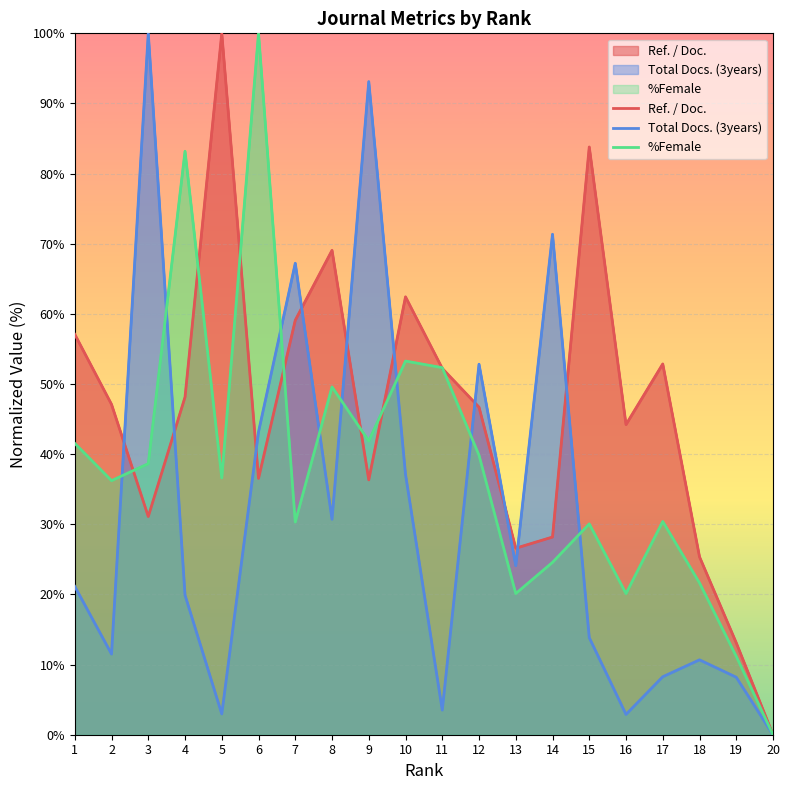

After their last crossing, which series has the higher values: Total Docs. (3years) or Ref. / Doc.?

Ref. / Doc.